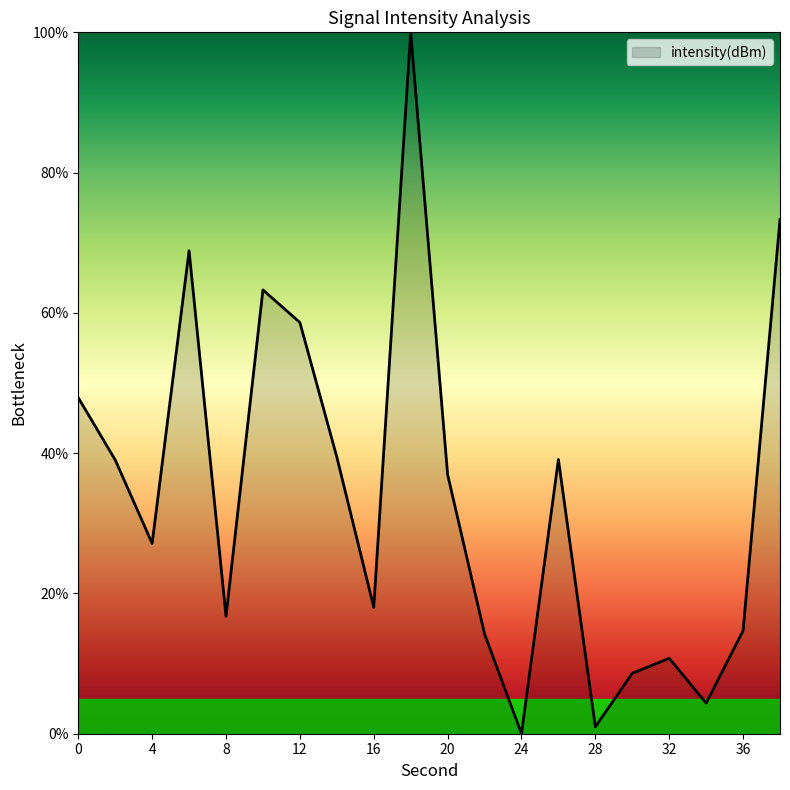

What is the difference between the second highest and second lowest values?

72.3